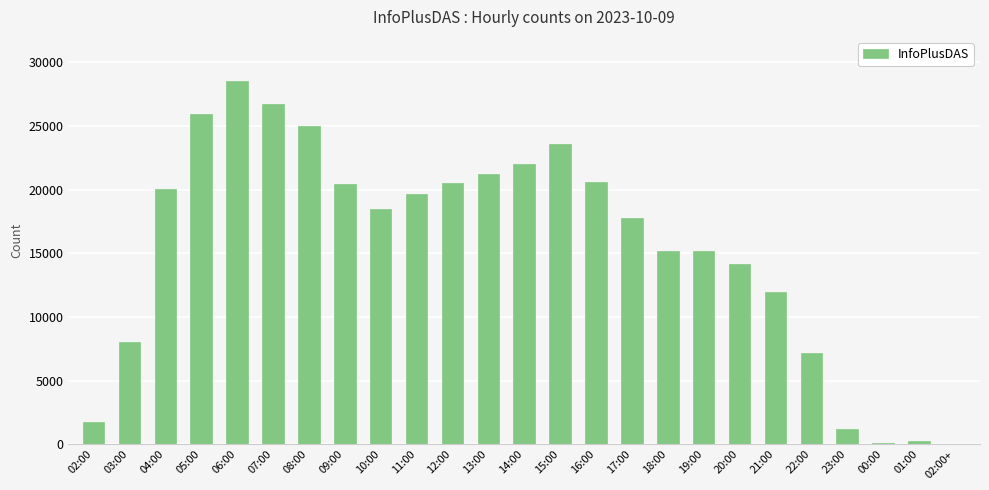

What is the ratio of the value at 08:00 to the value at 15:00?

1.1